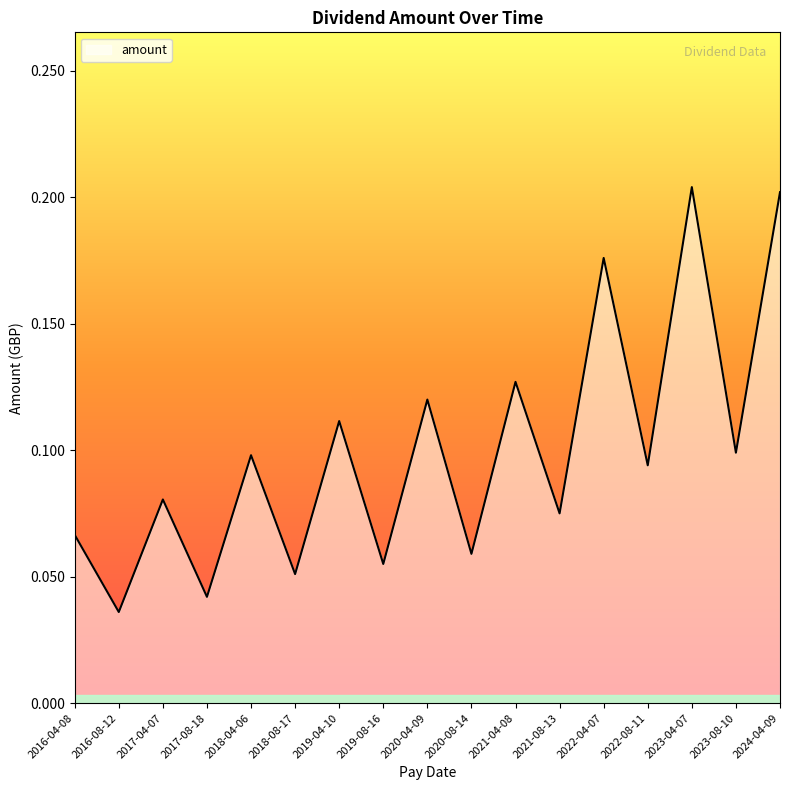

The chart shows a value of 0.1 at 2020-04-09. True or false?

True